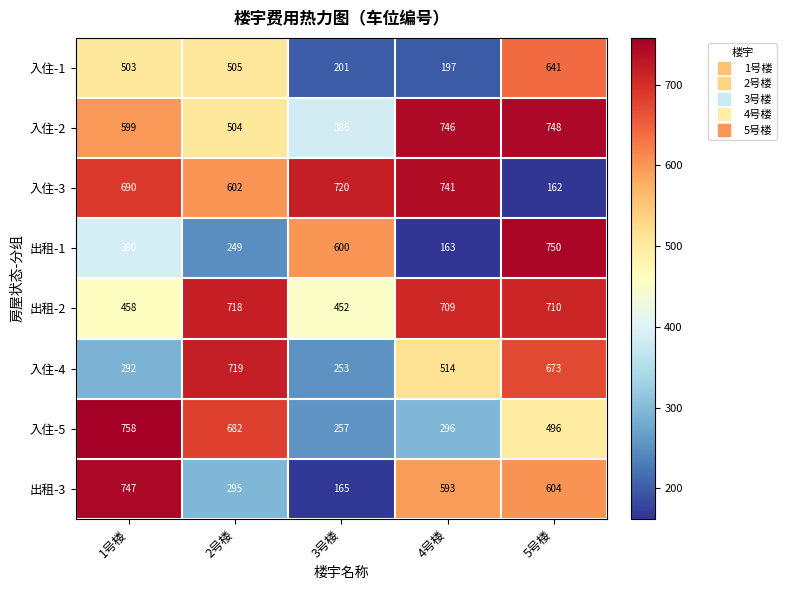

At which category is the sum across all series the highest?

5号楼